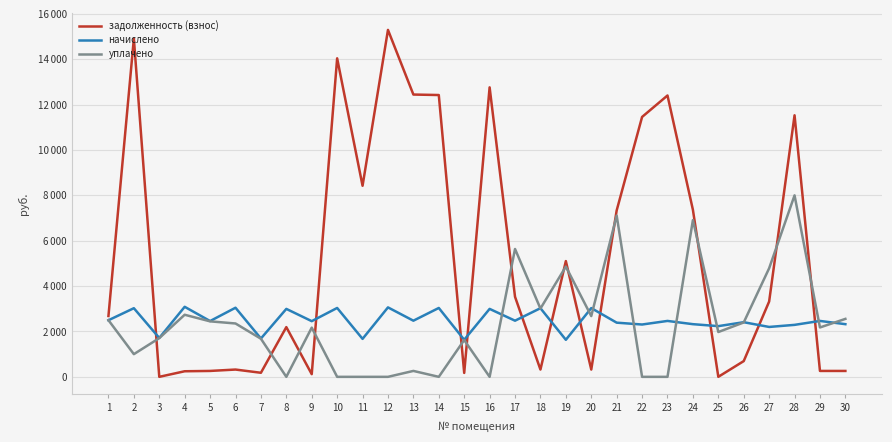

Is this an area chart (filled region under the line)?

No